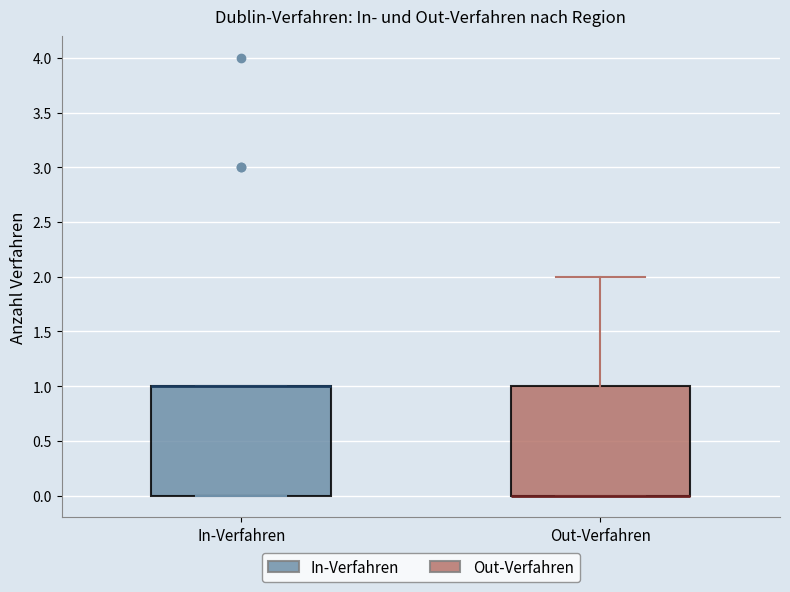

Where is the upper edge of the box for Out-Verfahren on the y-axis? The values are not printed on the chart, so give them approximately, as read against the axis.

1